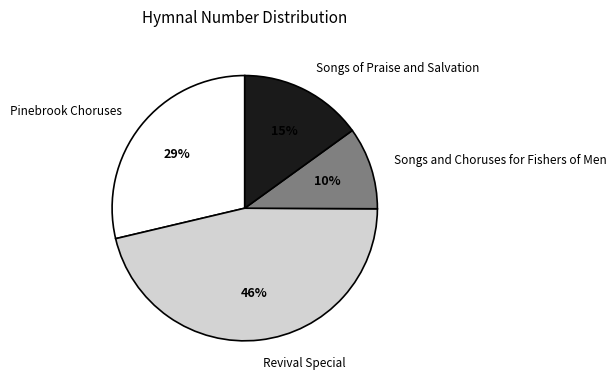

Rank the categories by value from lowest to highest.

Songs and Choruses for Fishers of Men, Songs of Praise and Salvation, Pinebrook Choruses, Revival Special